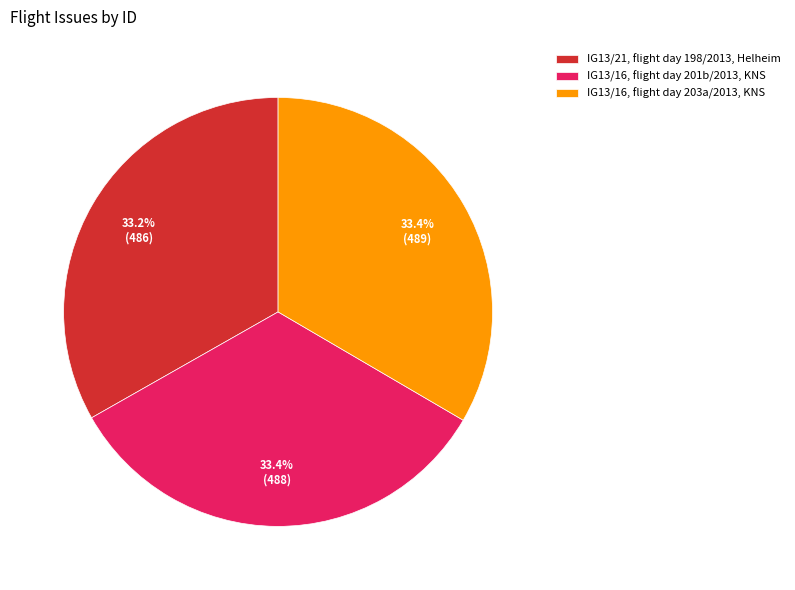

Does any single category account for the majority?

No